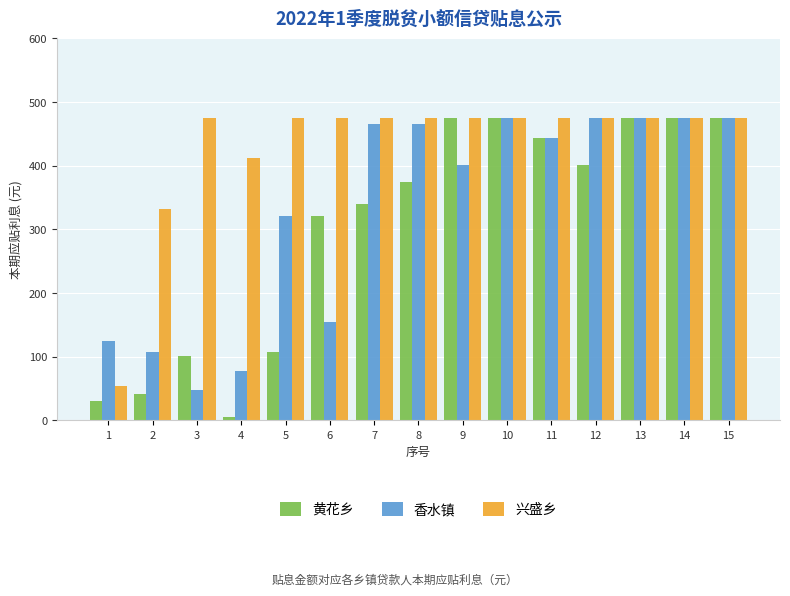

Rank the series by their average value, from lowest to highest.

黄花乡, 香水镇, 兴盛乡